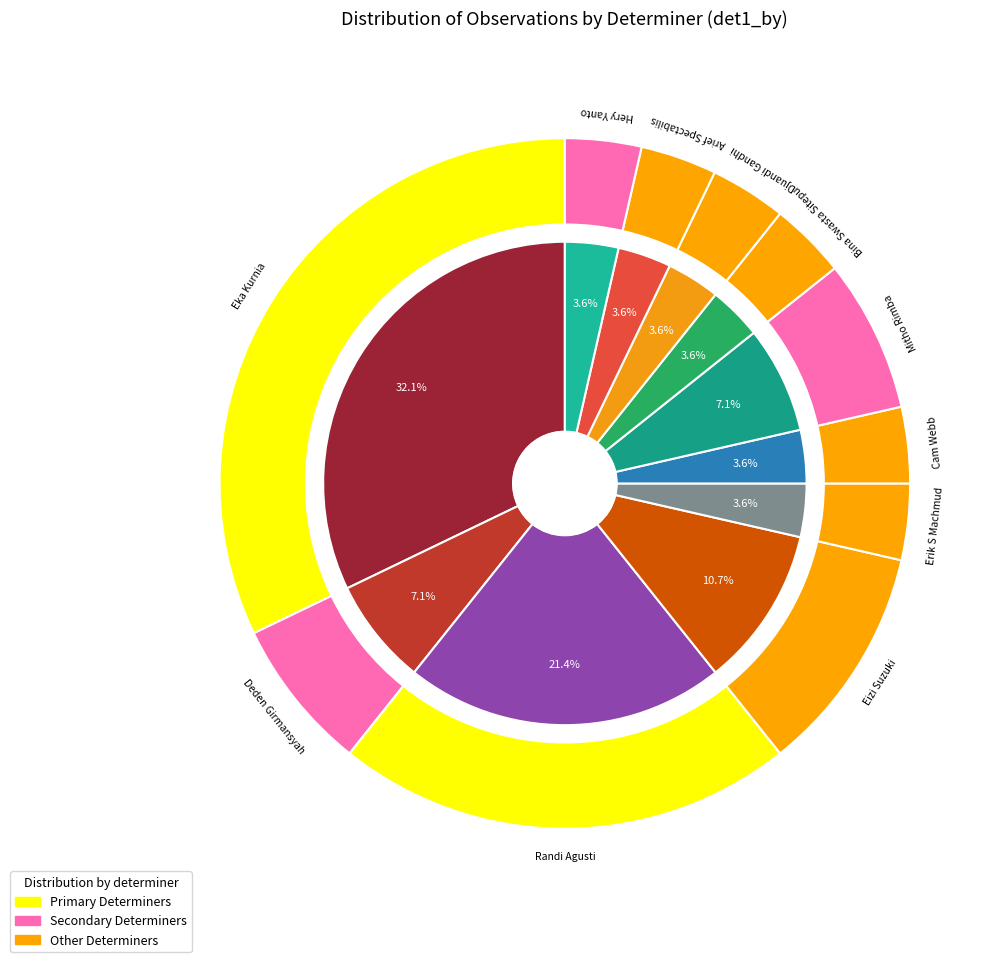

How many slices are in this pie chart?

11